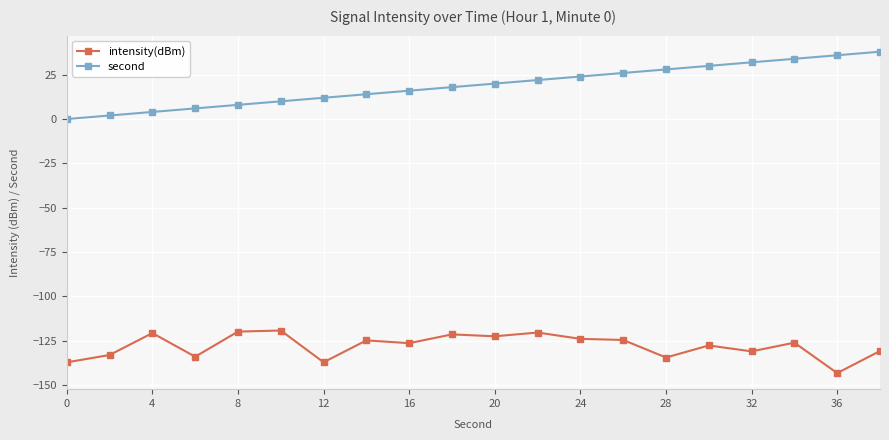

What is the difference between the maximum and minimum values in the intensity(dBm) series?

24.0